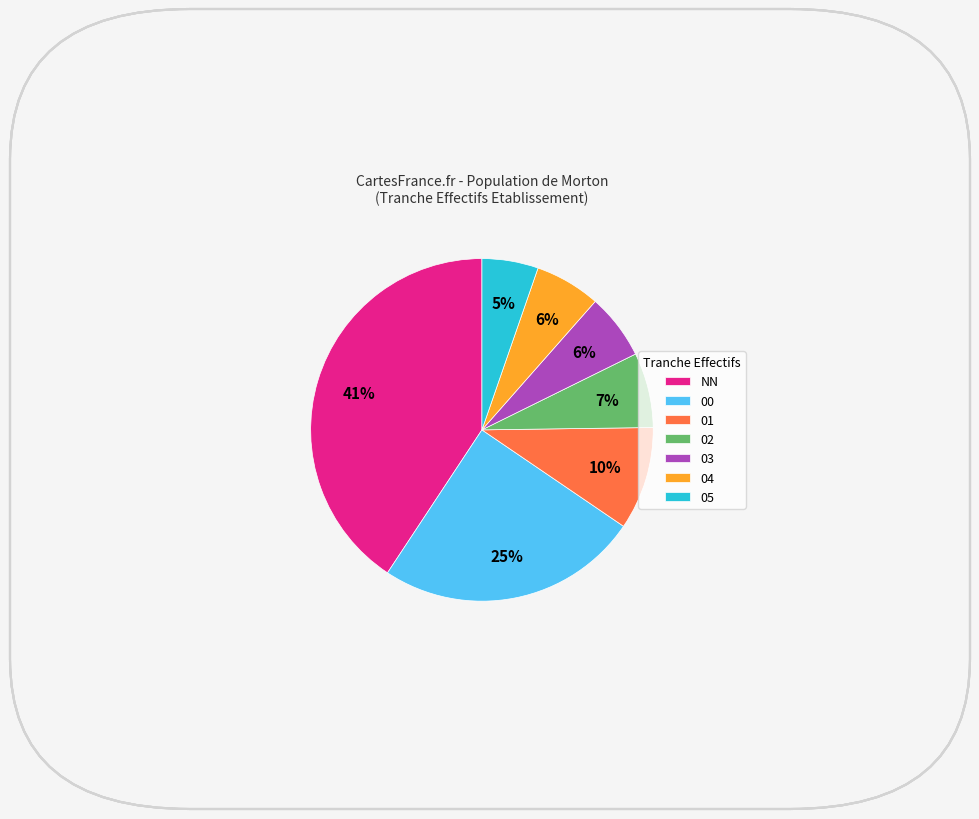

Combined, do 01 and 03 account for over 50%?

No